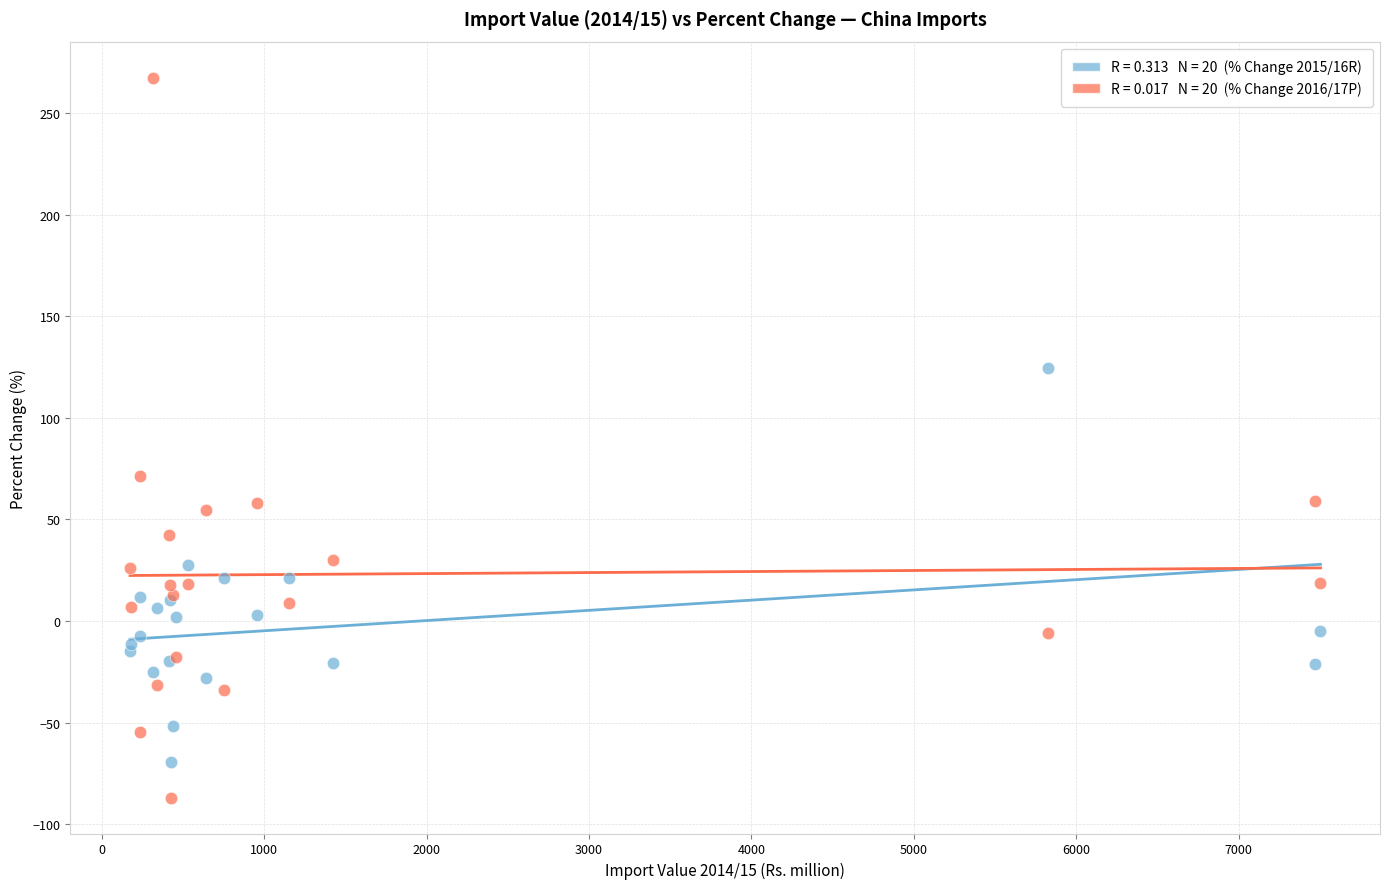

Across all series, what Y value is closest to 90?

71.4